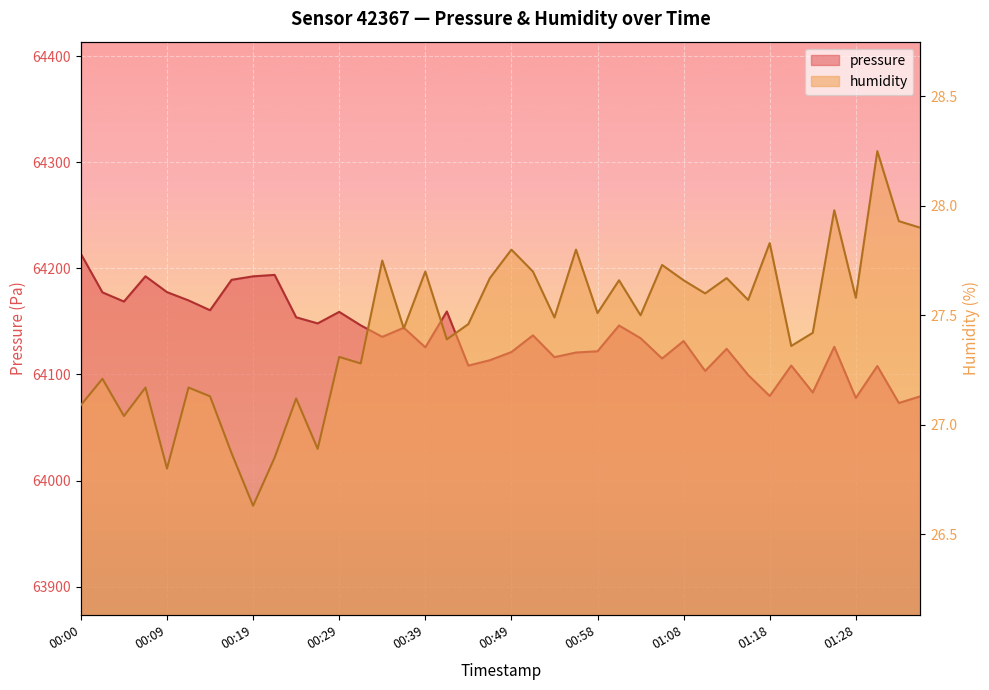

Which series changed the most between 00:12 and 01:20?

pressure